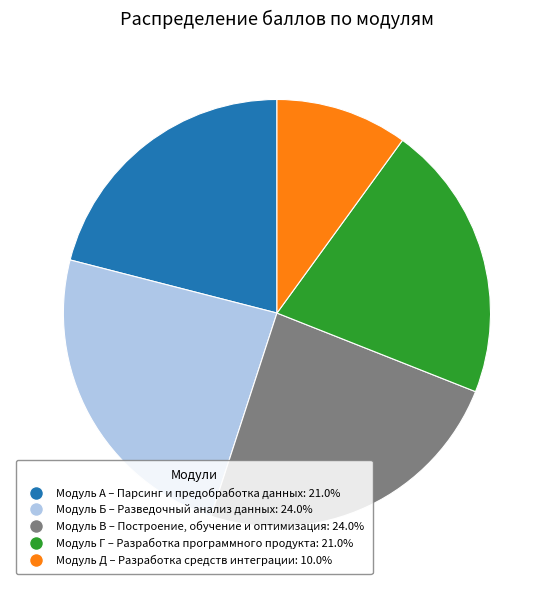

Approximately how many times larger is the value at Модуль А – Парсинг и предобработка данных compared to Модуль Д – Разработка средств интеграции?

2.1